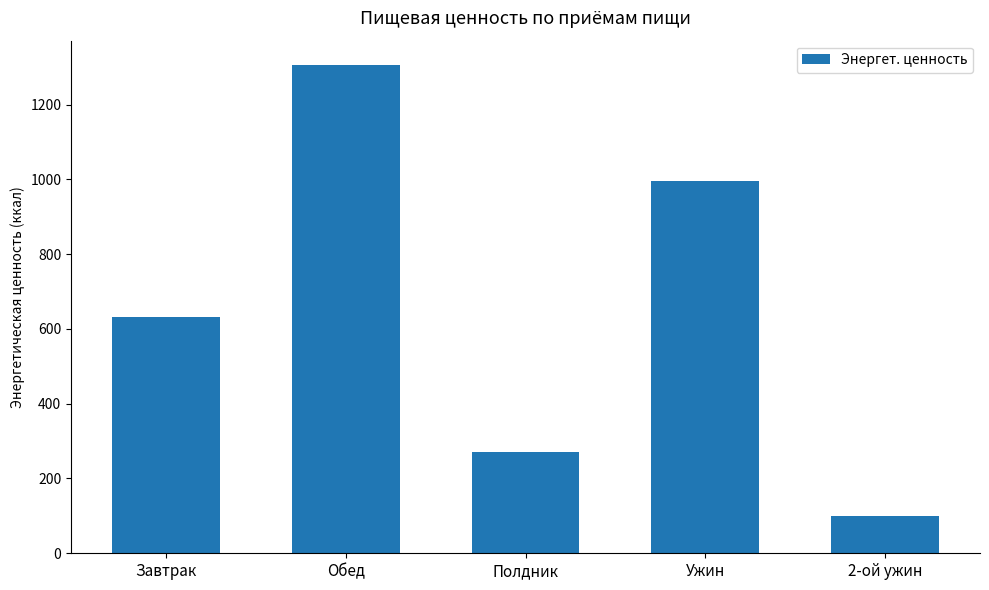

Reading left to right, what are all the values shown in this chart?

Завтрак=633.0	Обед=1305.6	Полдник=270.4	Ужин=995.7	2-ой ужин=100.0